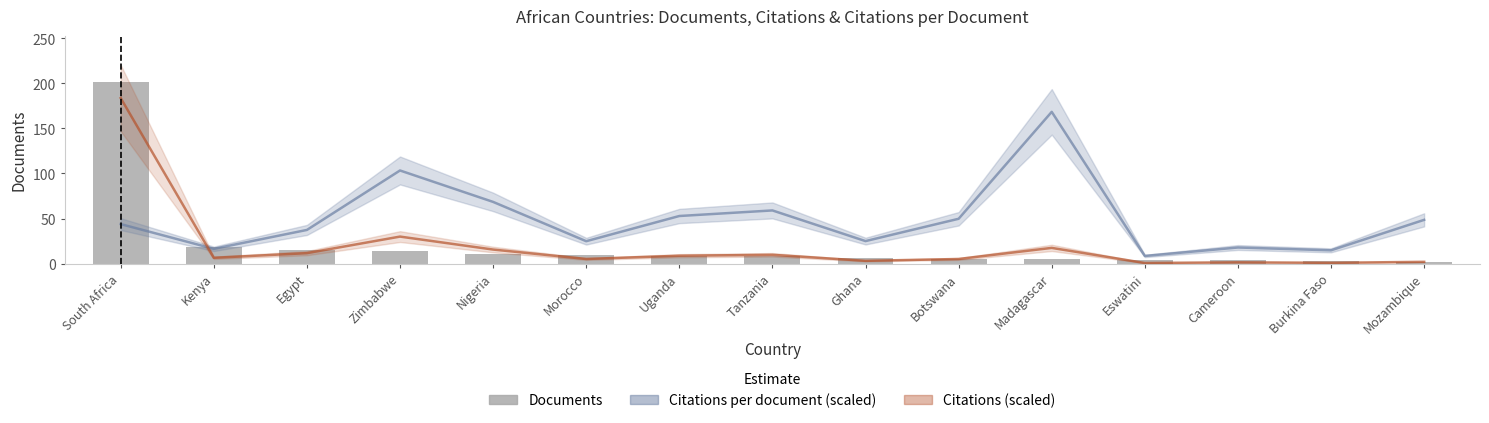

List the labels in order of Citations (scaled) value, smallest first.

Eswatini, Burkina Faso, Cameroon, Mozambique, Ghana, Morocco, Botswana, Kenya, Uganda, Tanzania, Egypt, Nigeria, Madagascar, Zimbabwe, South Africa